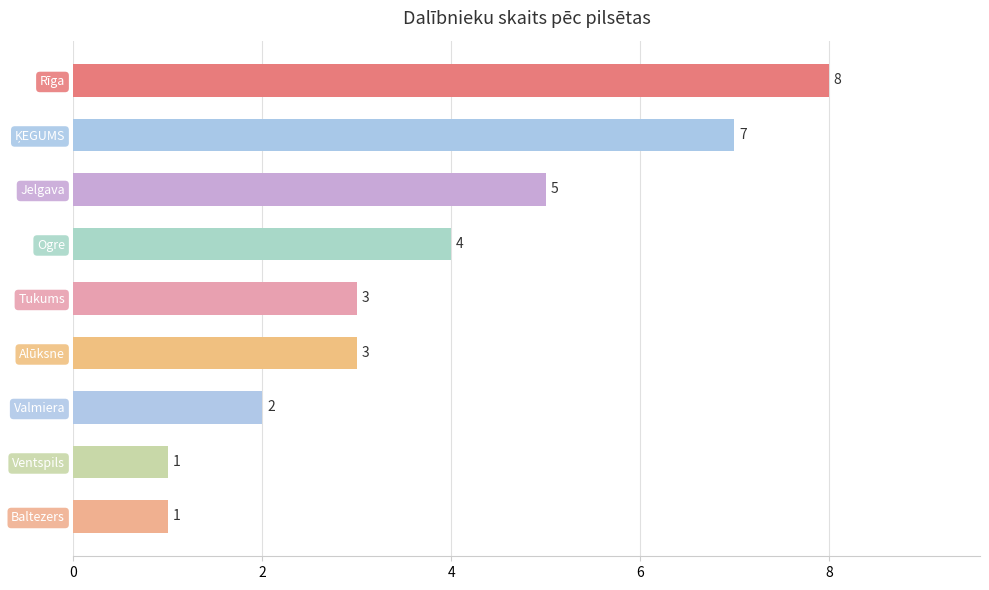

What is the difference between the second highest and second lowest values?

6